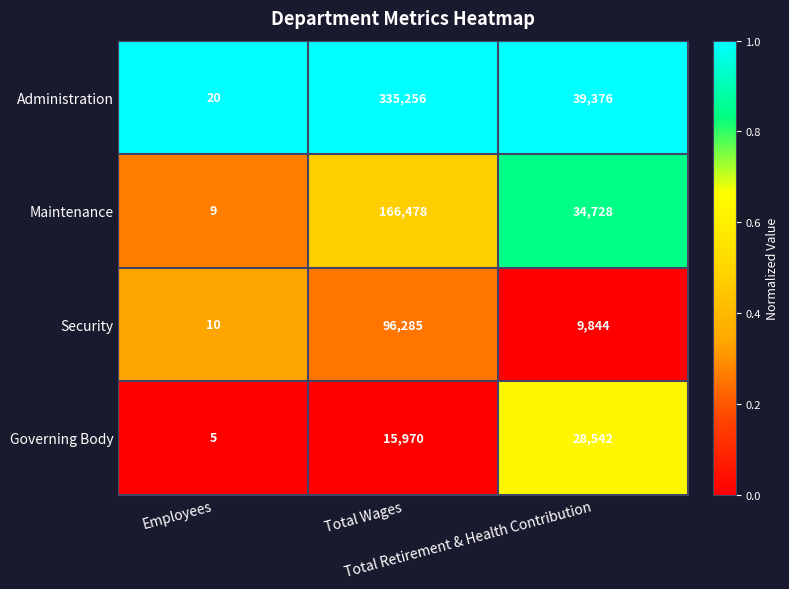

List the series in order of their overall mean, highest first.

Administration, Maintenance, Security, Governing Body